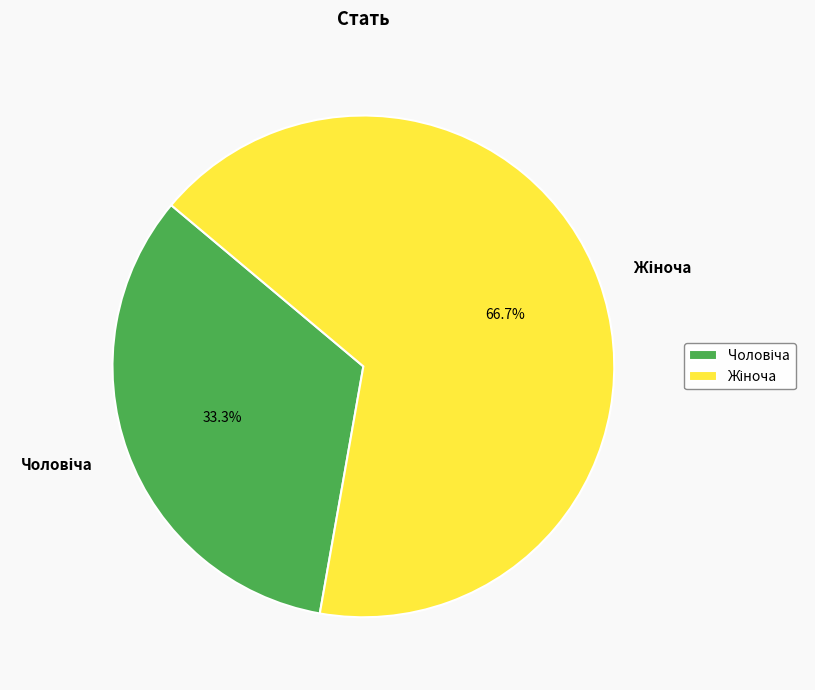

Is there a majority slice in this chart?

Yes